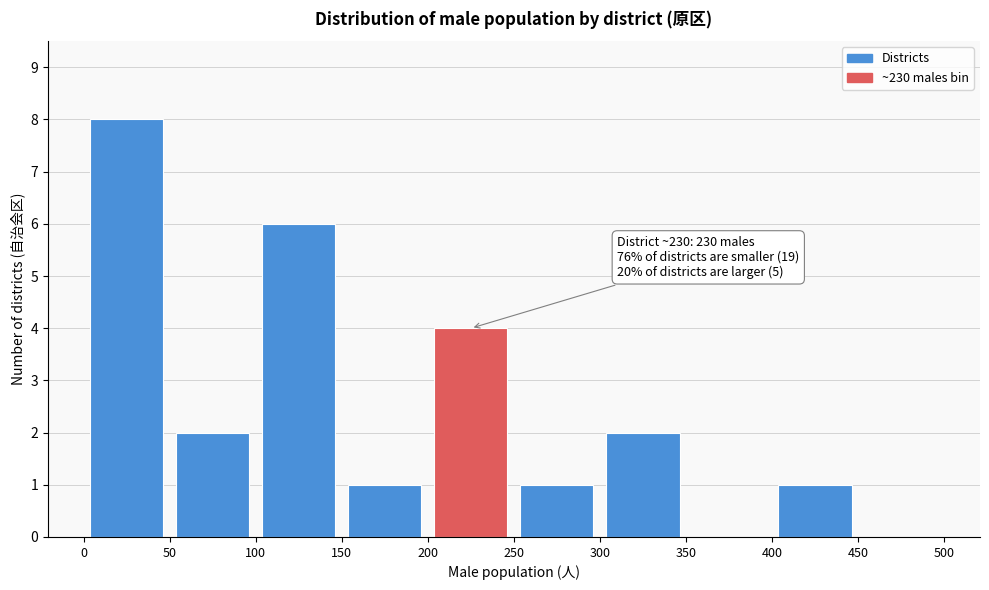

Over which range of the x-axis is the bar tallest?

0 to 50